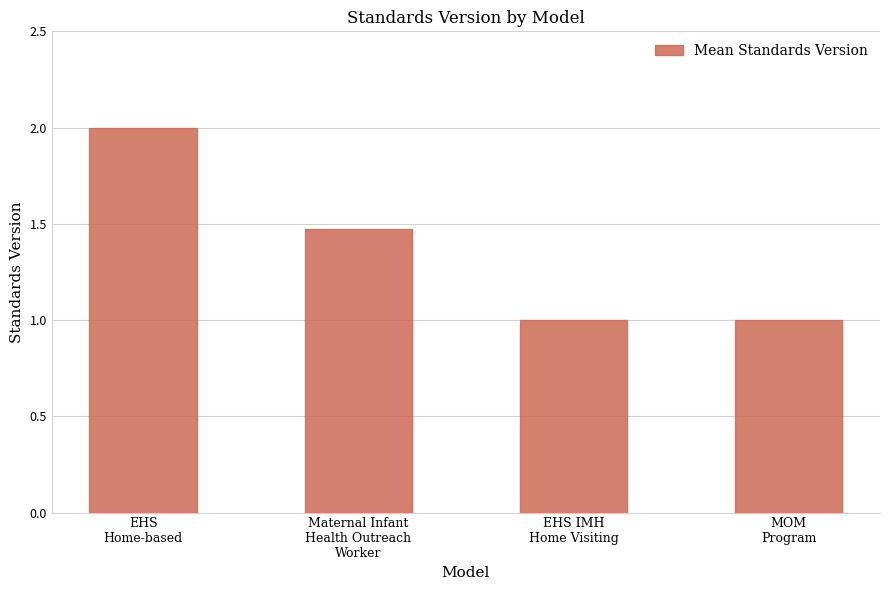

What is the label of the 4th bar from the right?

EHS
Home-based